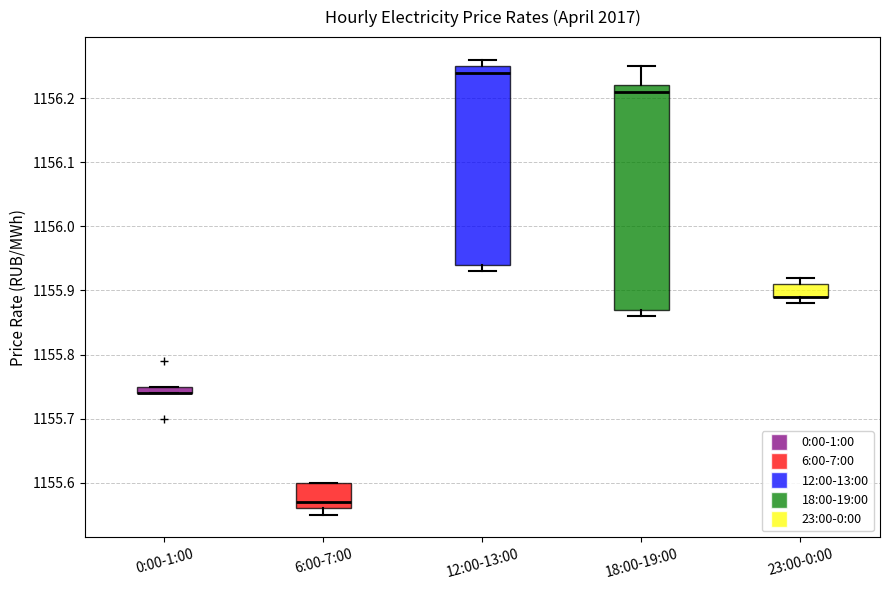

Which box is the tallest, from its lower edge to its upper edge?

18:00-19:00